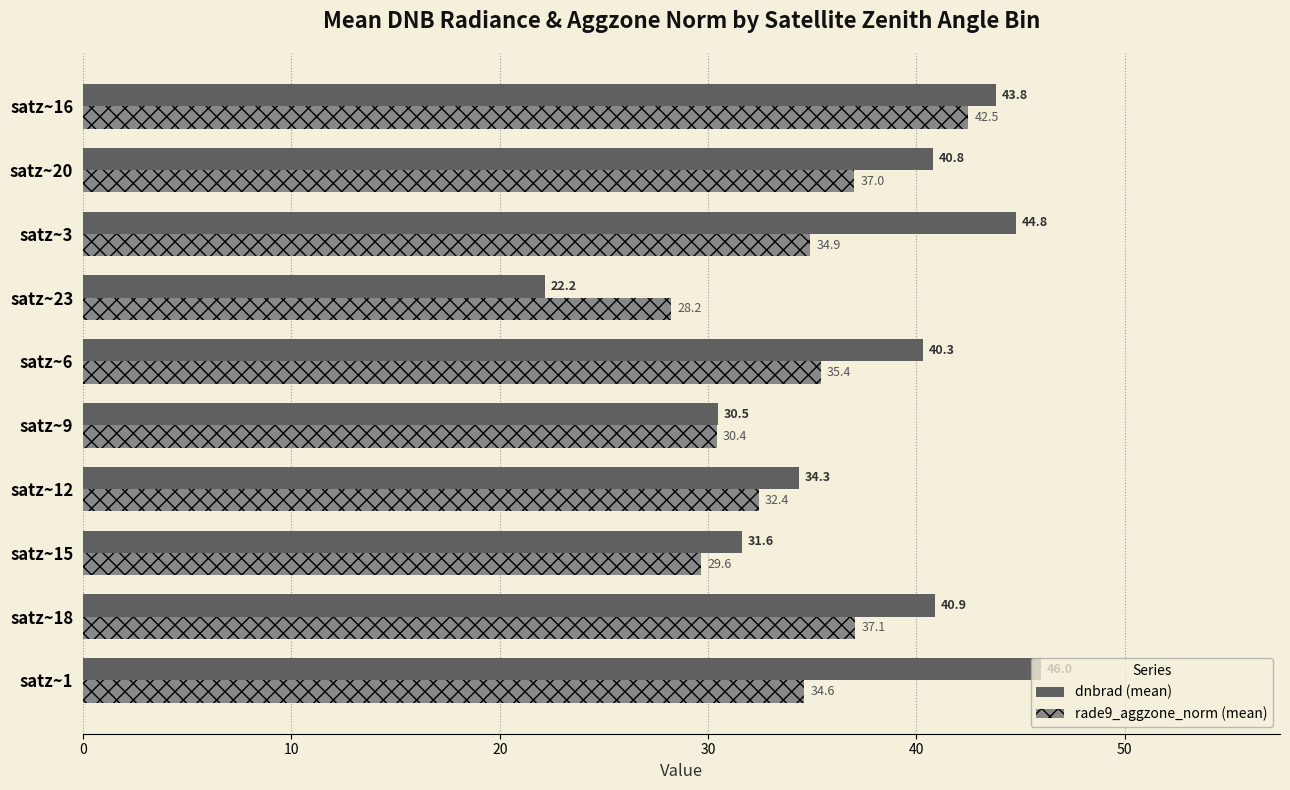

Which series has the largest range (max minus min)?

dnbrad (mean)